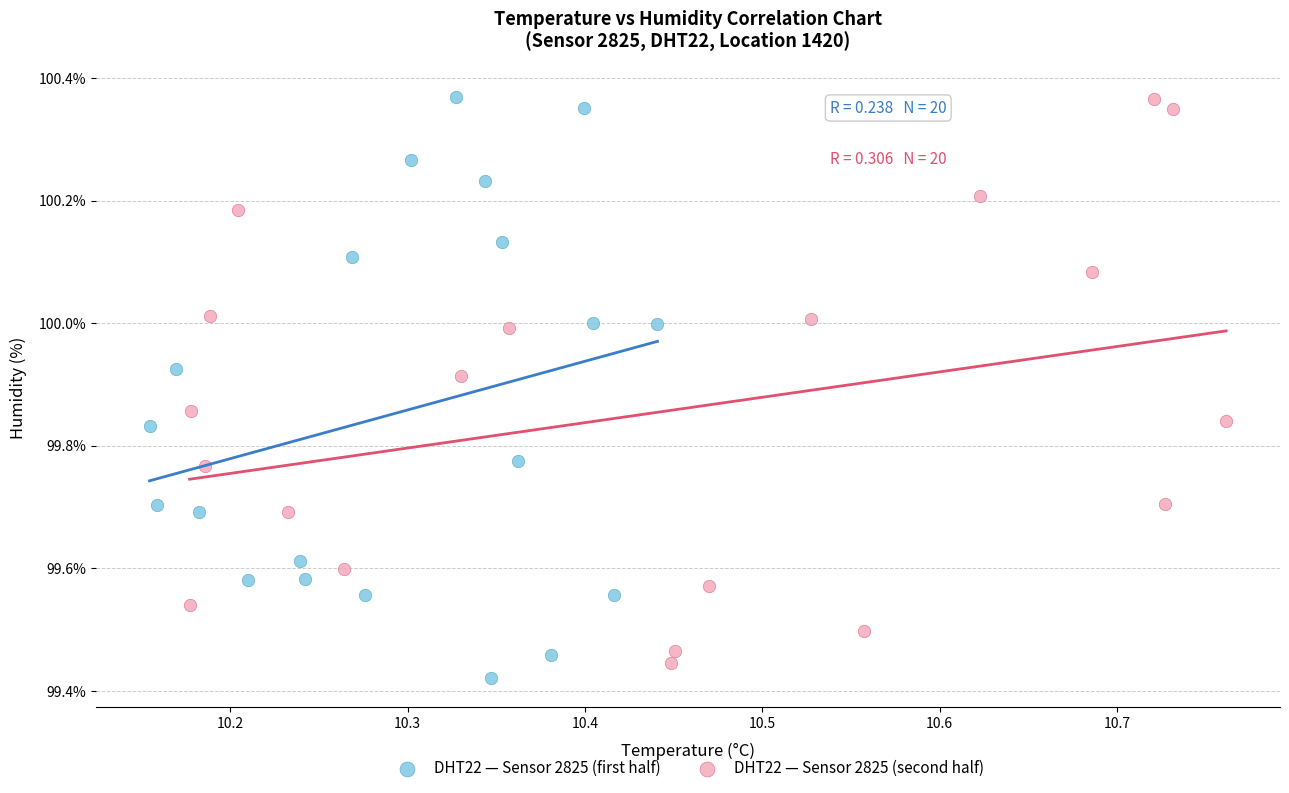

Which series has the largest Y range (max minus min)?

DHT22 — Sensor 2825 (first half)